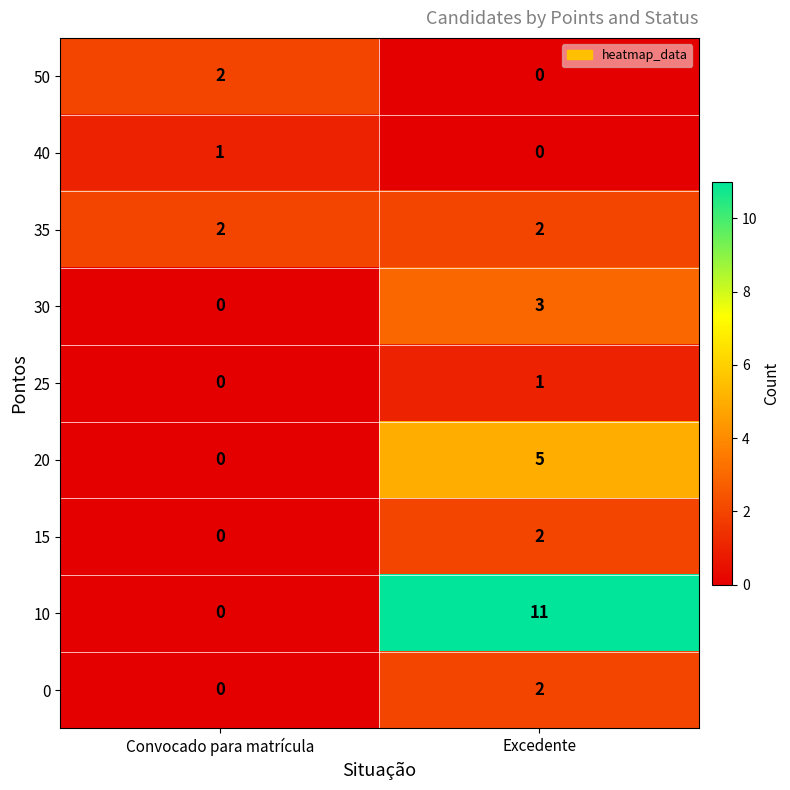

The 0 series shows -1 at Convocado para matrícula. True or false?

False